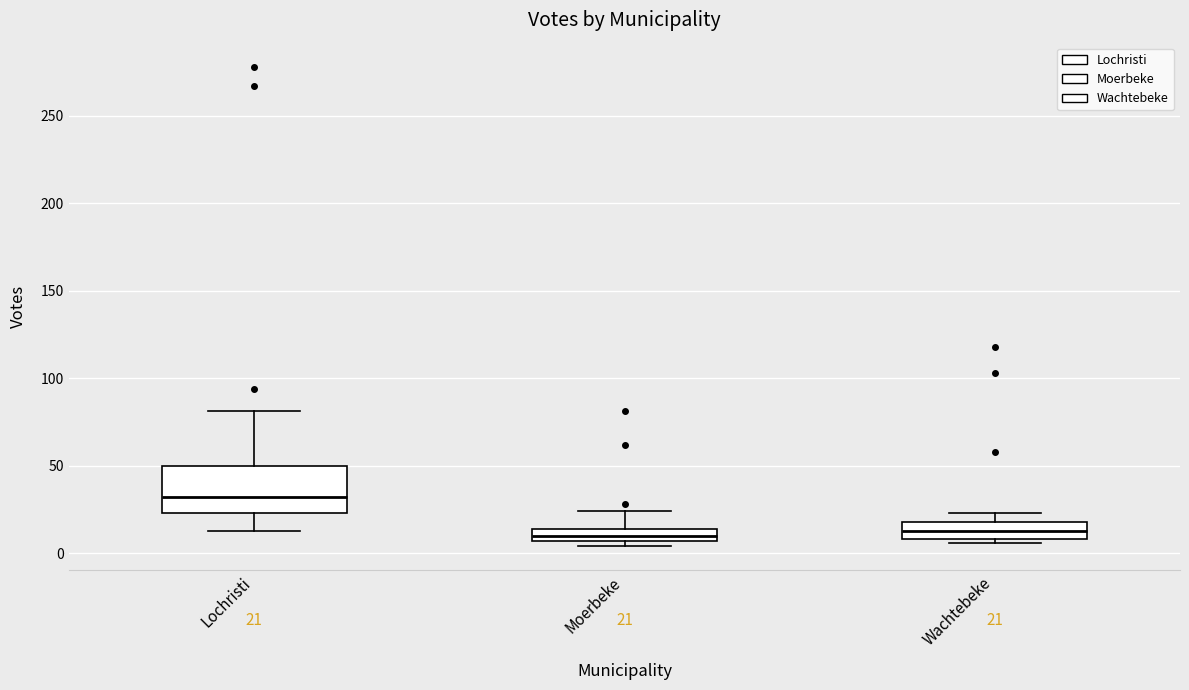

Comparing the boxes themselves (not the whiskers), which one is the tallest?

Lochristi